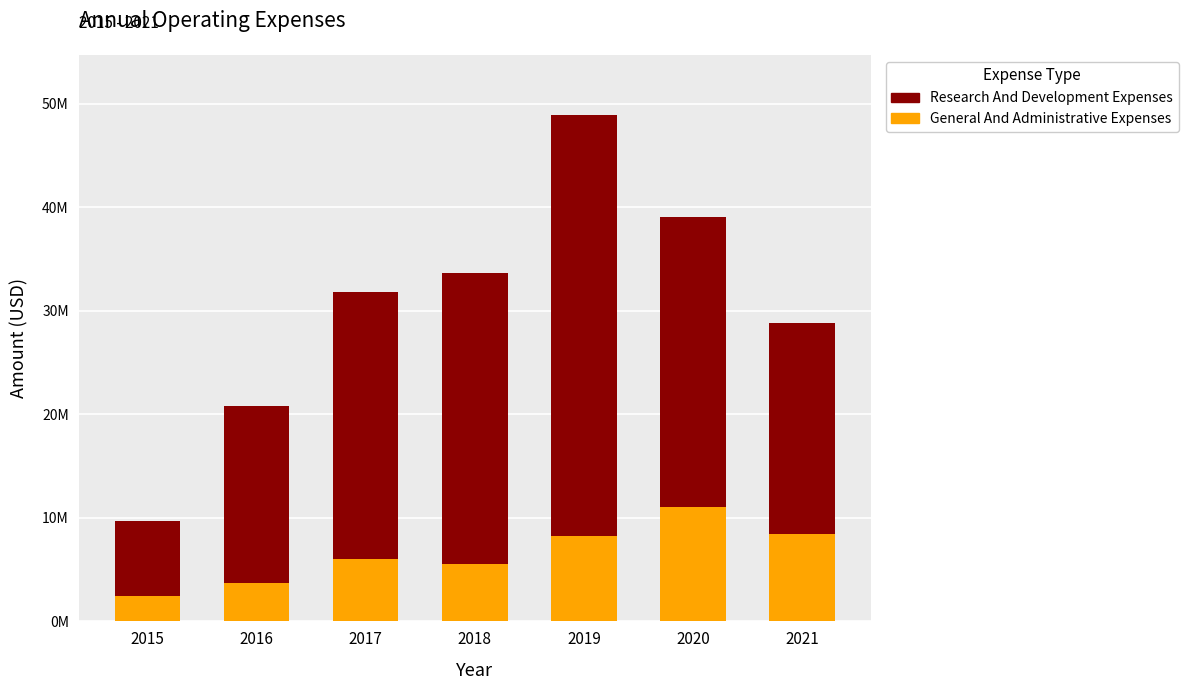

Is it true that General And Administrative Expenses equals 8276000 at 2019?

True